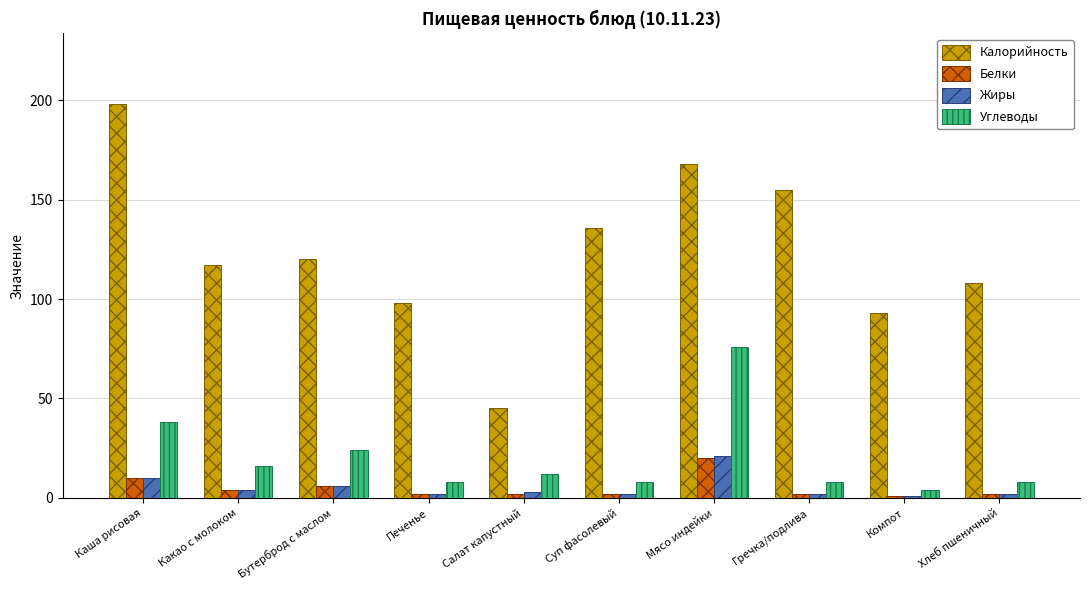

What is the smallest value displayed?

1